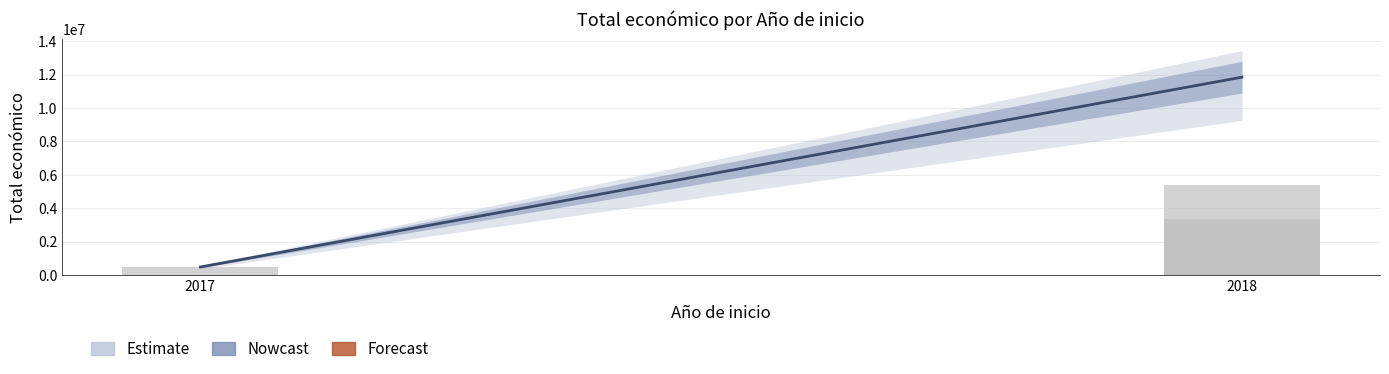

Where is the data nearest to the value 2724639?

2018